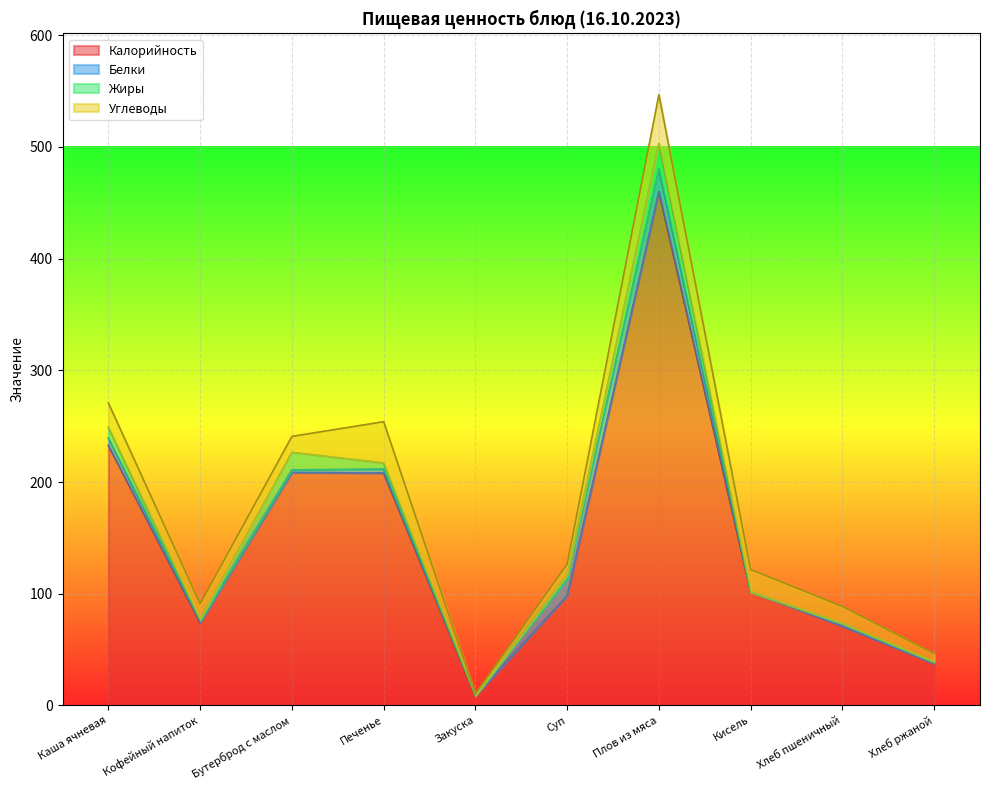

How many times do Углеводы and Жиры cross each other?

2